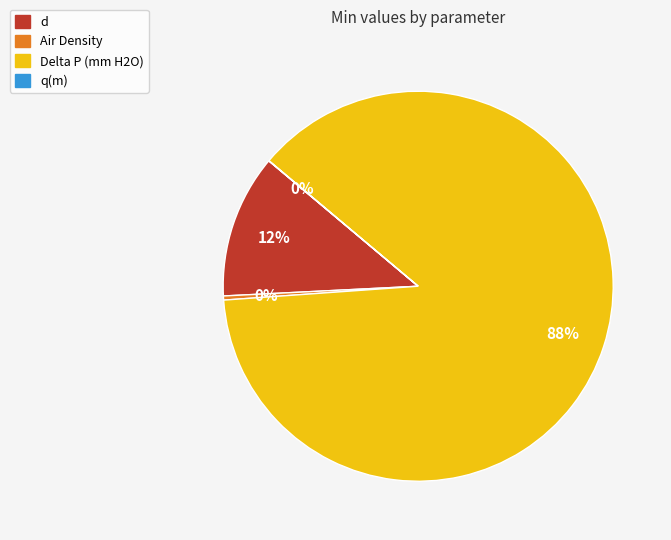

Does any single category account for the majority?

Yes